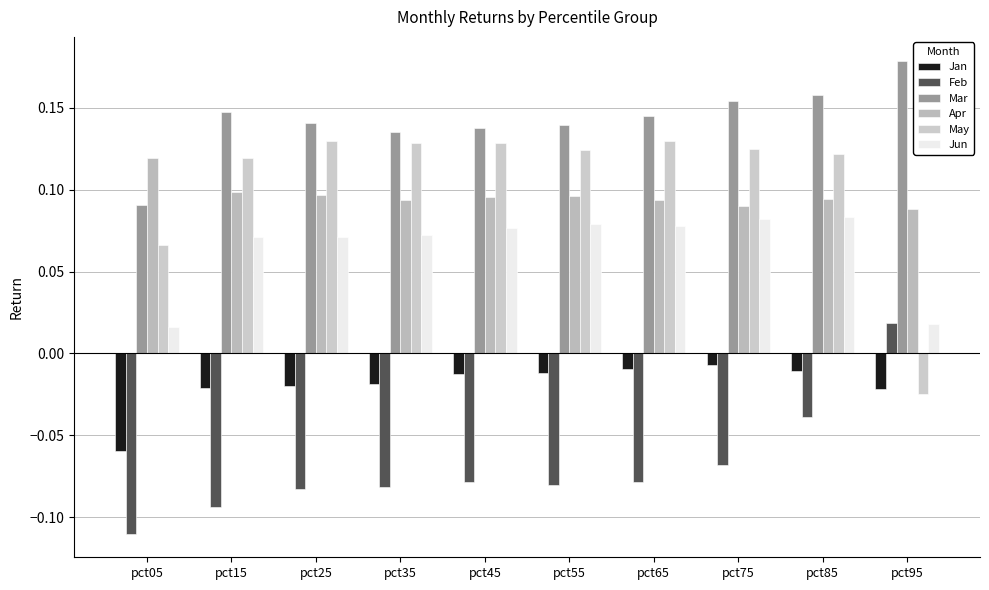

How many values in May are above zero?

9